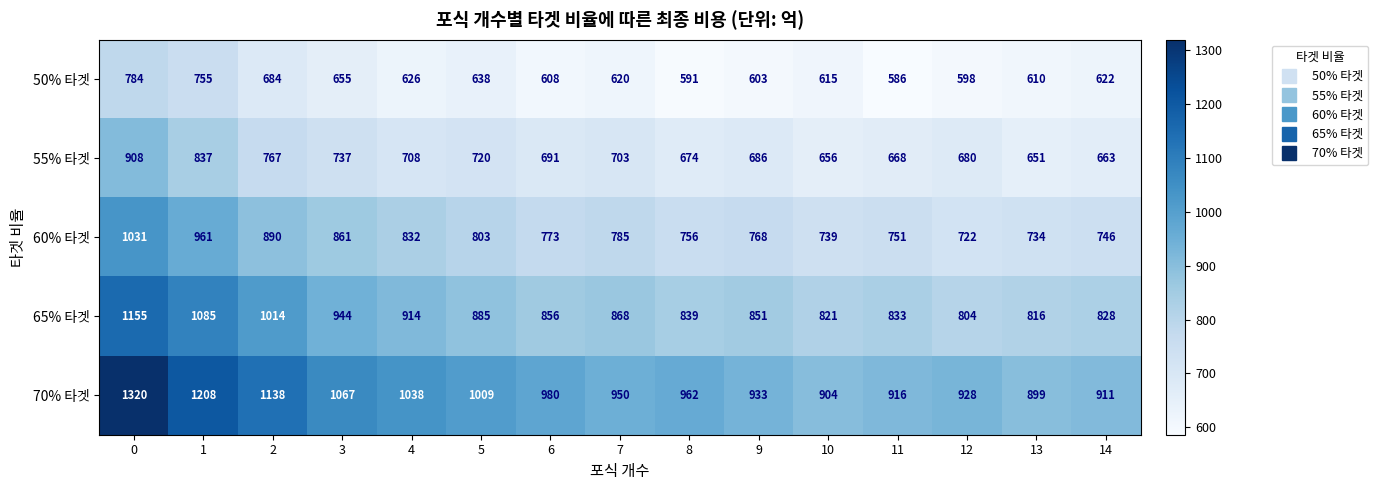

What is the total value across all series at 13?

3710